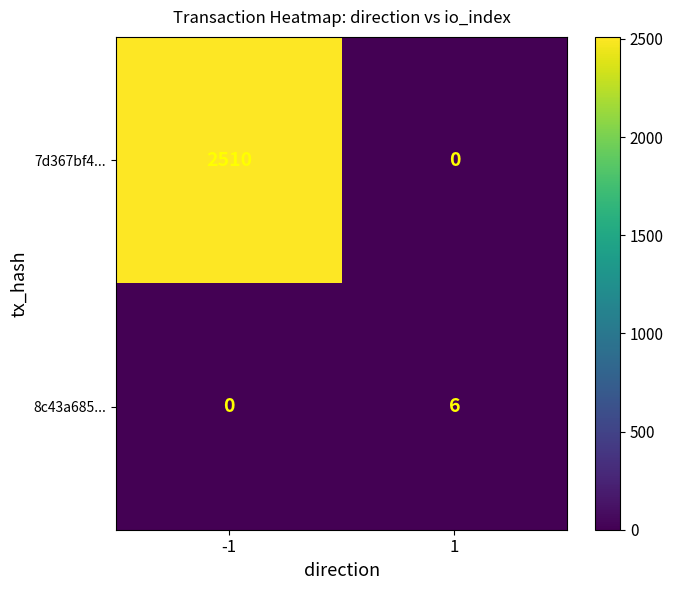

Rank the series by their average value, from highest to lowest.

7d367bf4..., 8c43a685...